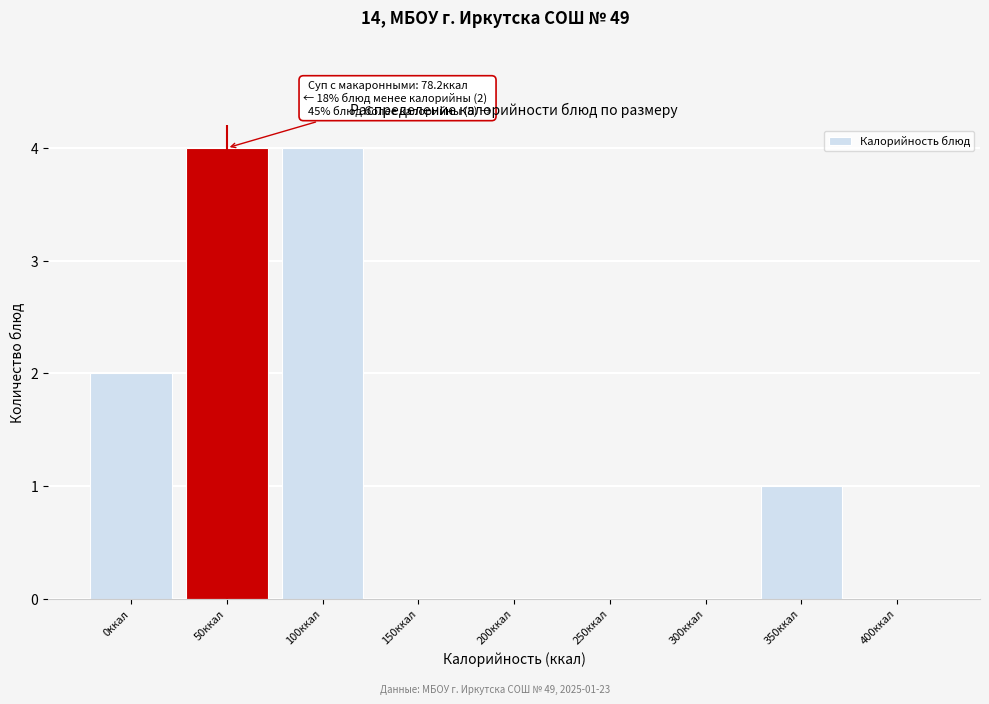

Reading left to right, extract all data points from this chart.

0ккал=2	50ккал=4	100ккал=4	150ккал=0	200ккал=0	250ккал=0	300ккал=0	350ккал=1	400ккал=0